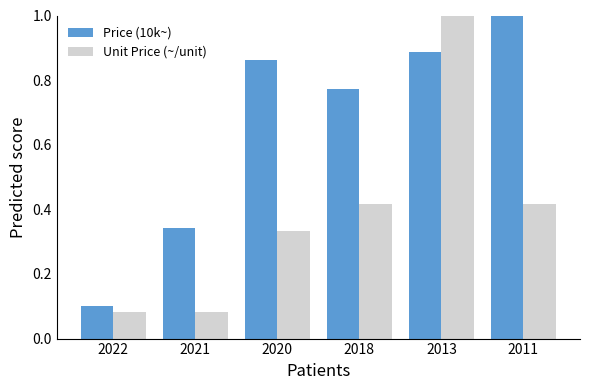

The Unit Price (~/unit) series shows 1.0 at 2013. True or false?

True